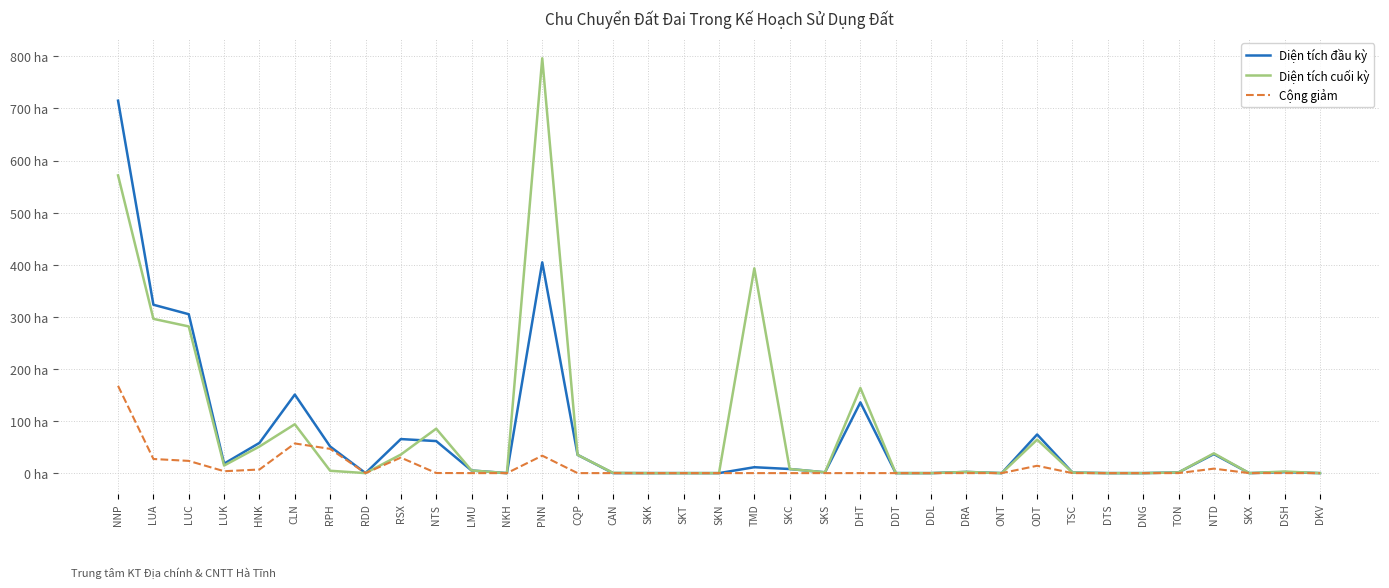

True or false: Diện tích đầu kỳ has more than 0 points higher than both neighbors.

True